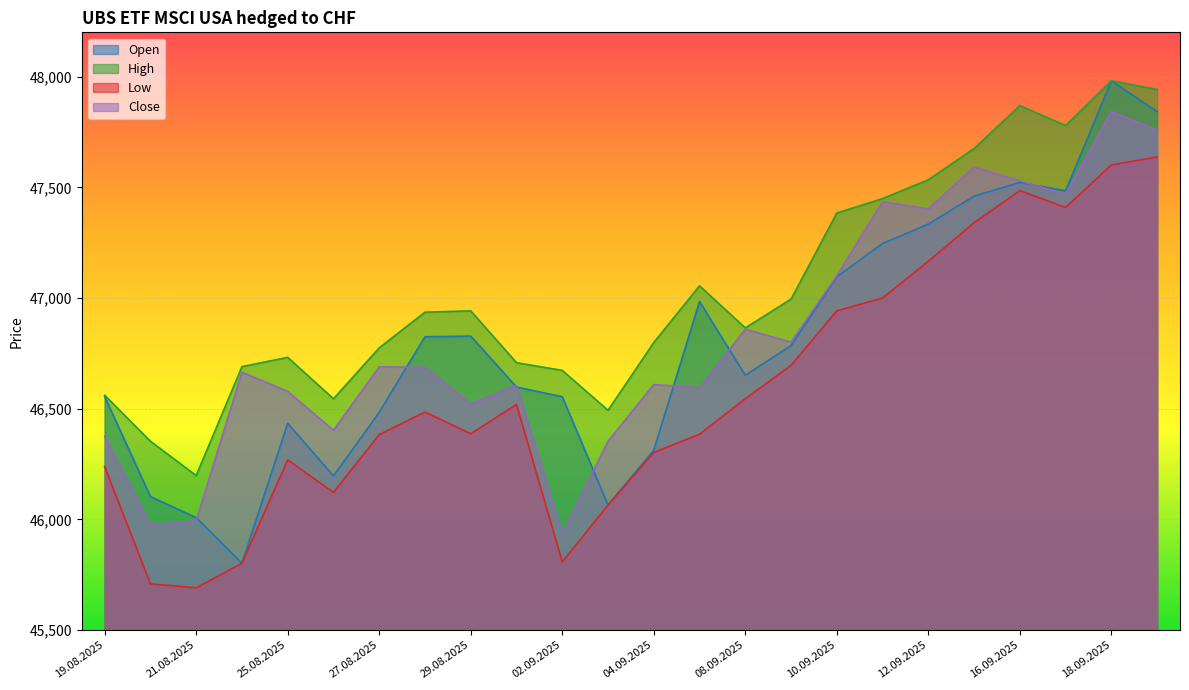

What is the maximum value shown in the chart?

47981